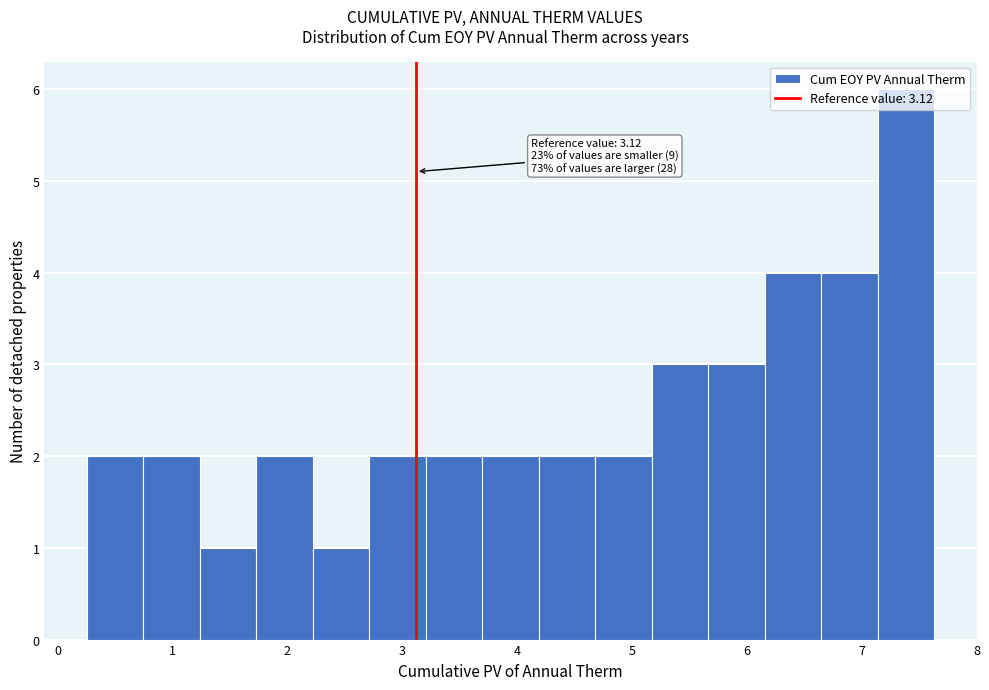

Over which range of the x-axis is the bar tallest?

7.1 to 7.6